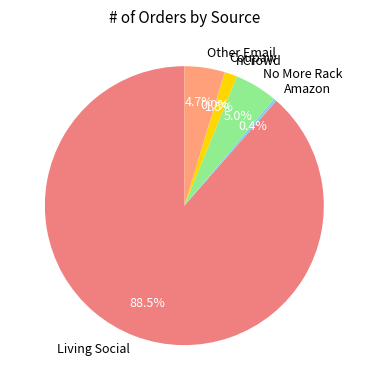

Is there a majority slice in this chart?

Yes